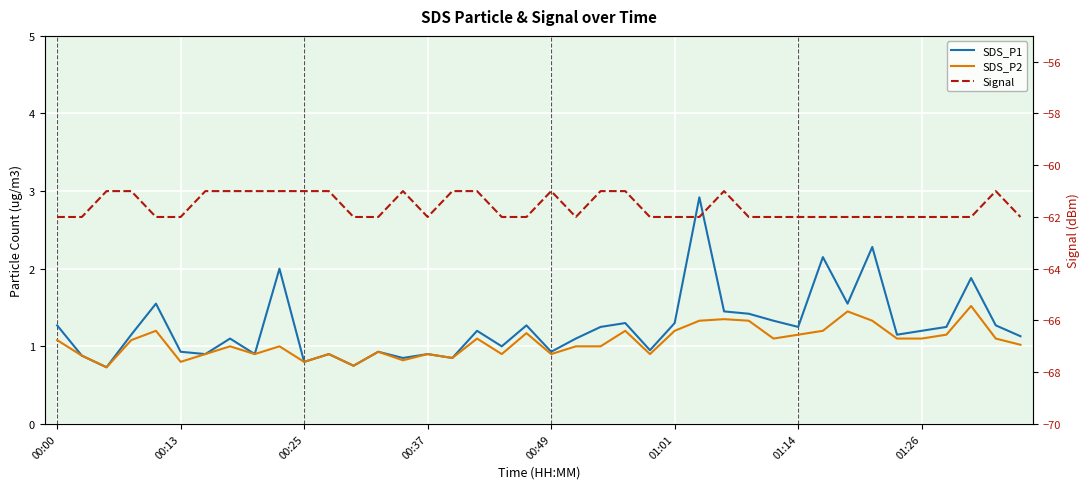

What is the label of the 7th point from the left?

01:14